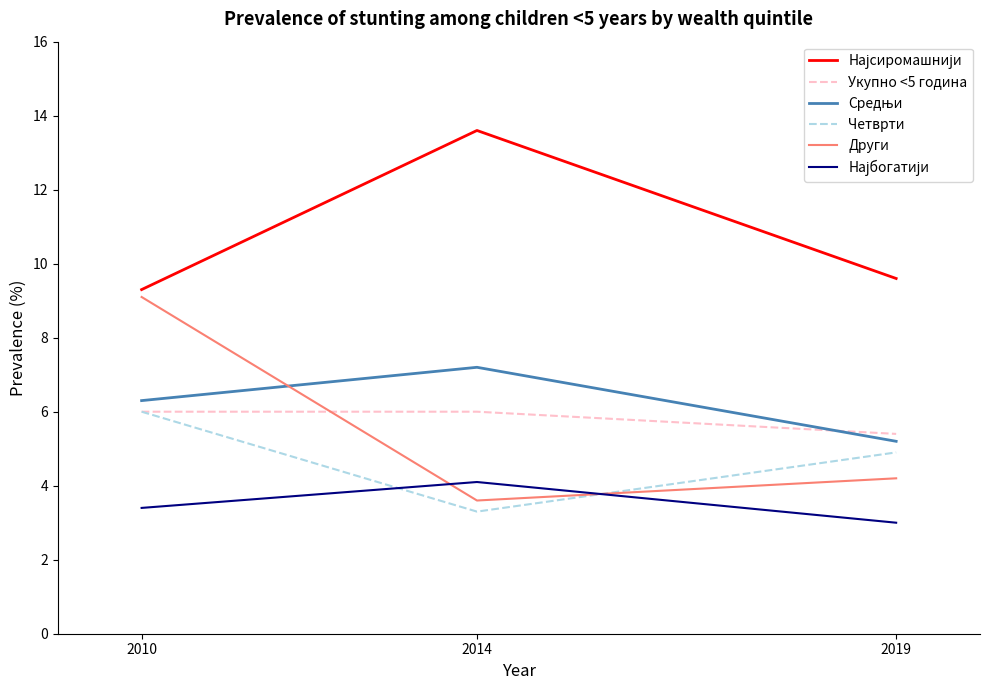

Which label corresponds to the smallest value in the chart?

2019